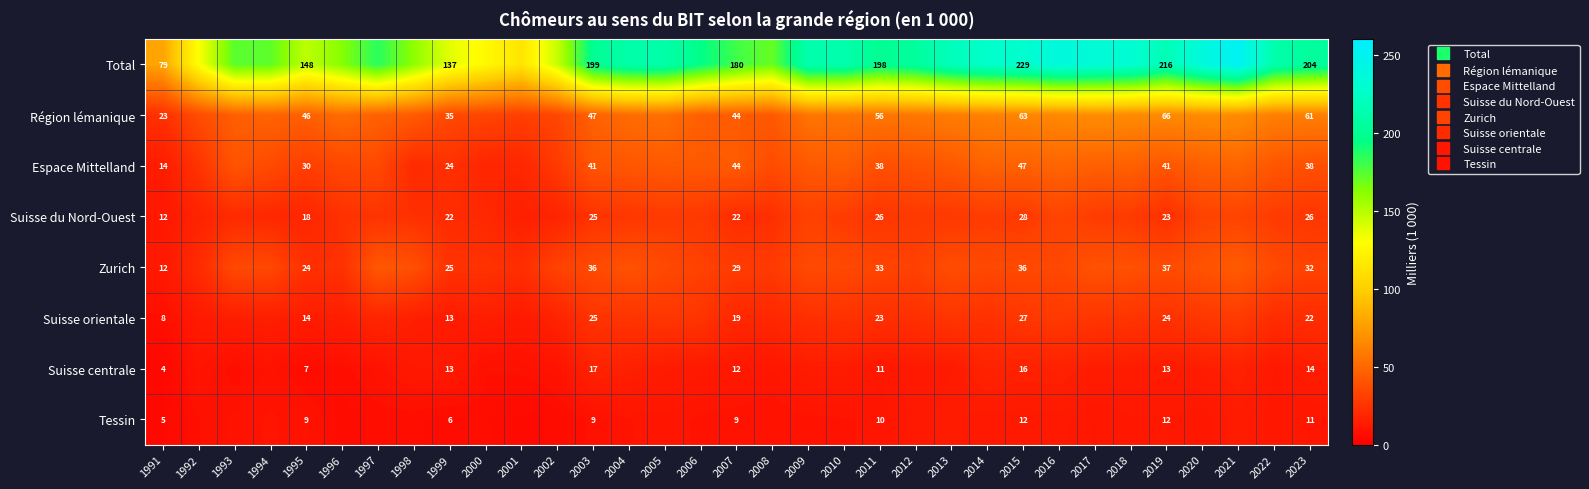

List the series in order of their peak value, lowest first.

Tessin, Suisse centrale, Suisse orientale, Suisse du Nord-Ouest, Zurich, Espace Mittelland, Région lémanique, Total